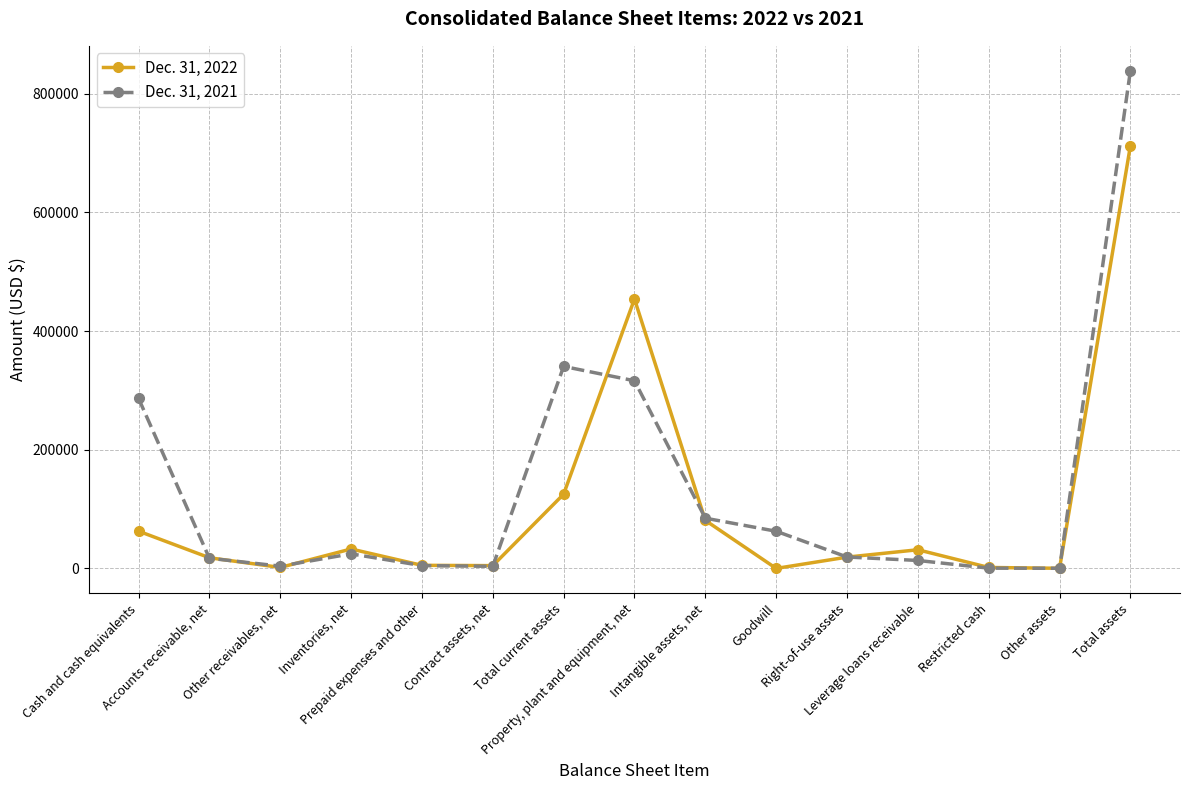

Is this an area chart (filled region under the line)?

No